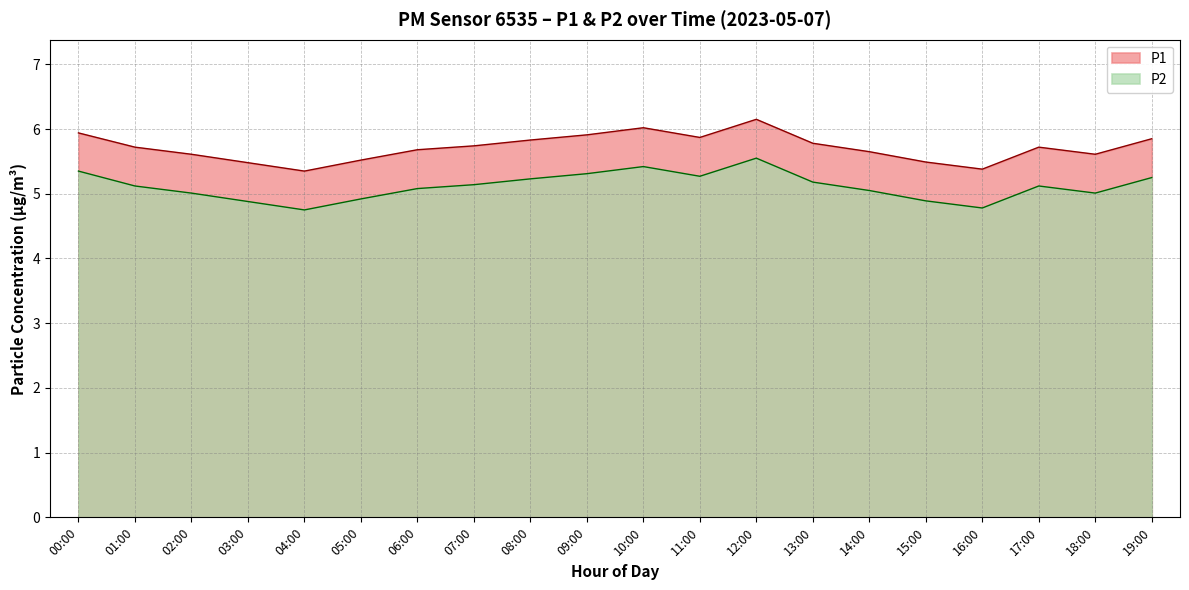

Rank the series by their average value, from lowest to highest.

P2, P1